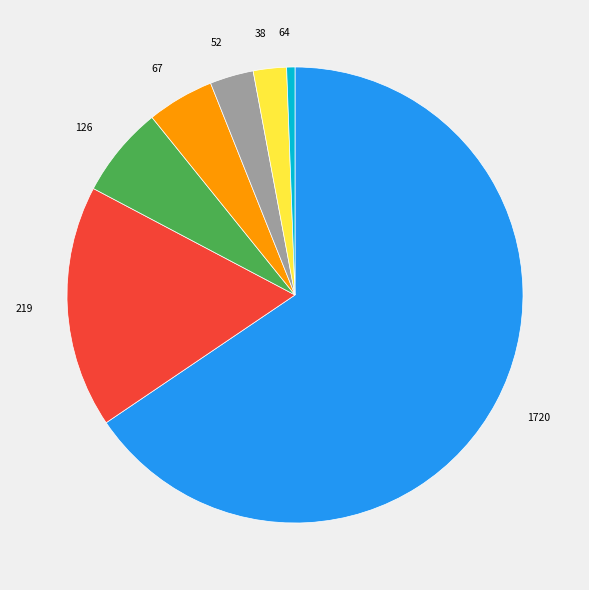

The 38 slice represents 10% of the pie. True or false?

False